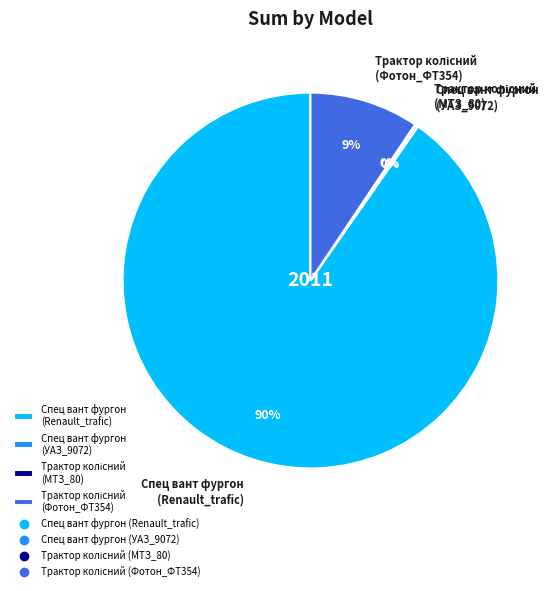

True or false: Спец вант фургон (Renault_trafic) accounts for 90% of the total.

True